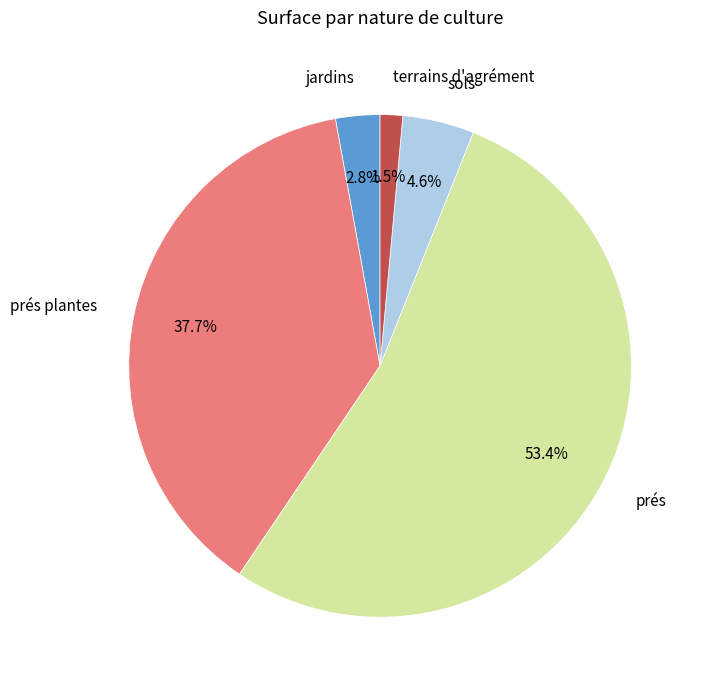

Rank the categories by value from highest to lowest.

prés, prés plantes, sols, jardins, terrains d'agrément